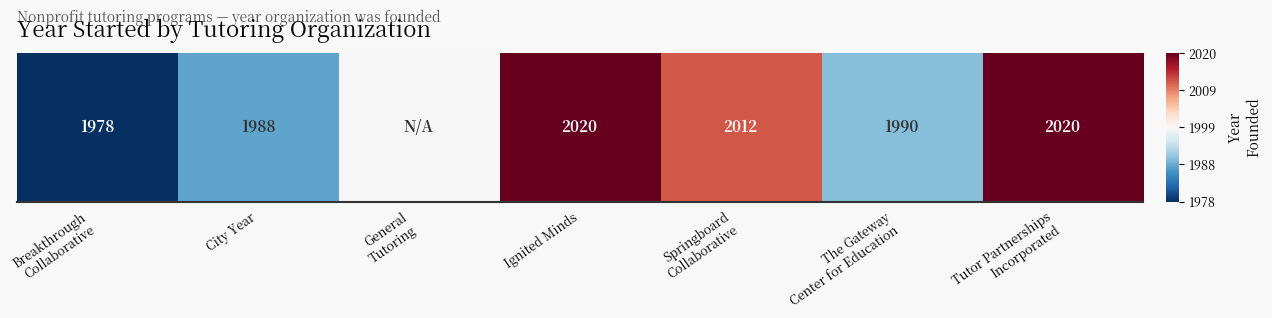

List the labels in order of value, largest first.

Ignited Minds, Tutor Partnerships
Incorporated, Springboard
Collaborative, General
Tutoring, The Gateway
Center for Education, City Year, Breakthrough
Collaborative